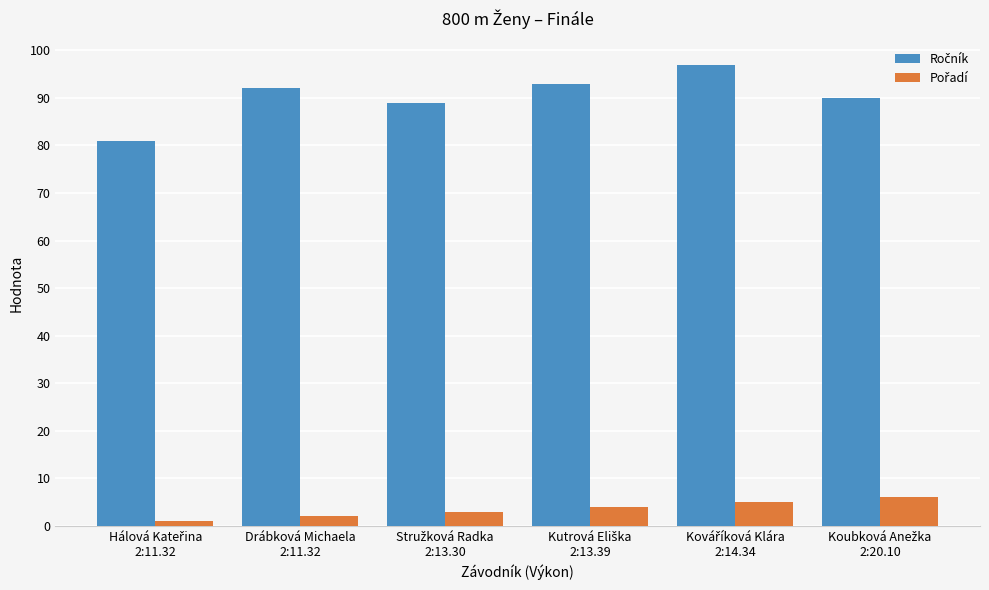

How many distinct data groups are displayed?

2